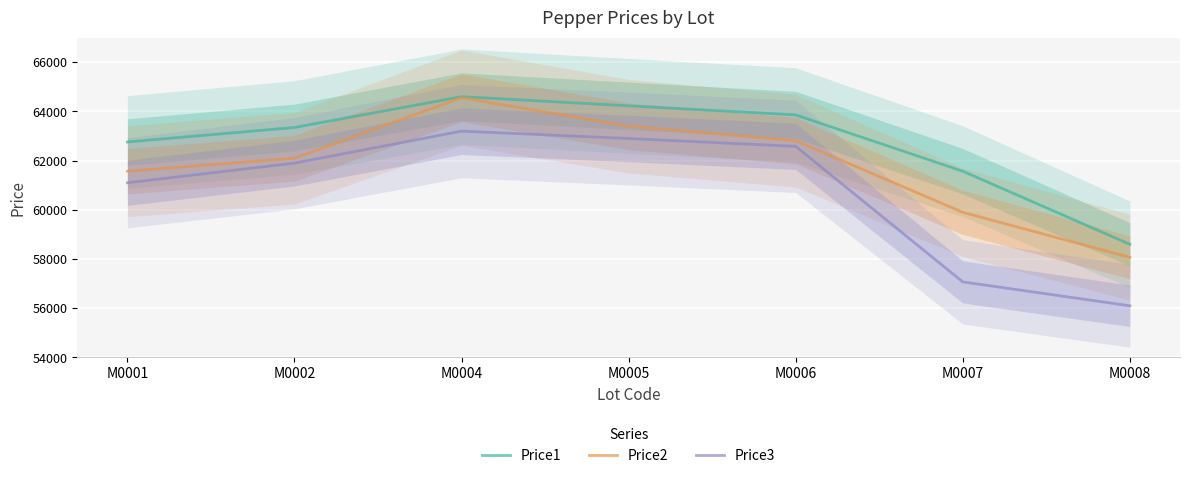

The value of Price1 at M0001 is 37953. True or false?

False